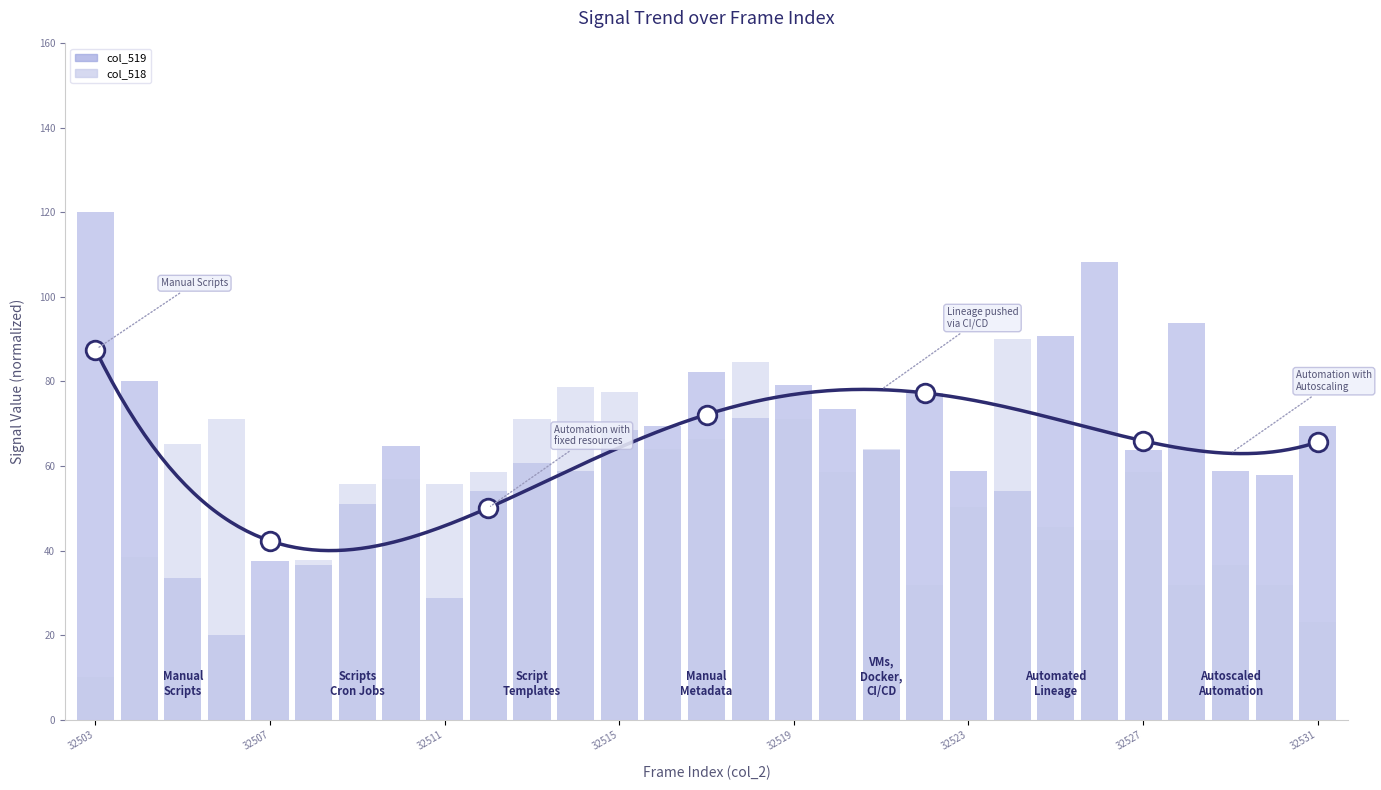

What is the total value across all series at 32524?

144.0